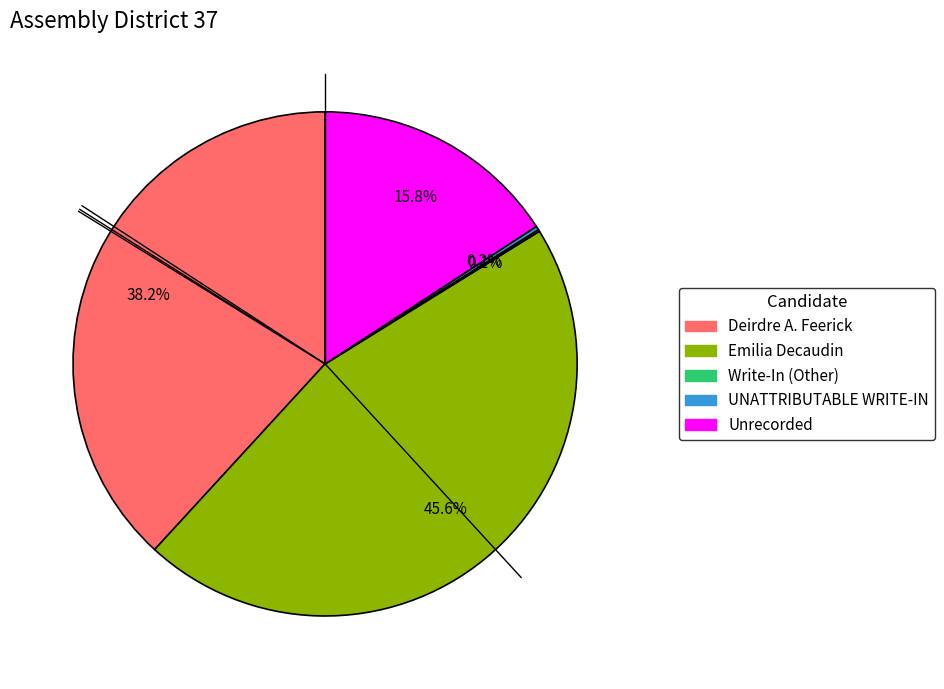

The Deirdre A. Feerick slice represents 38% of the pie. True or false?

True